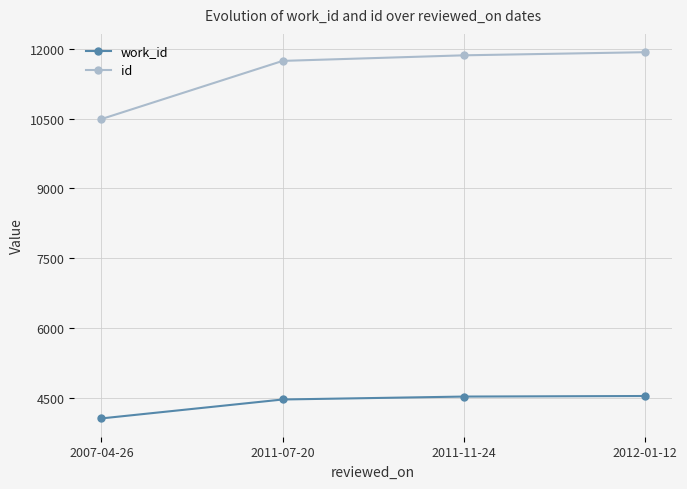

Which category has the lowest value in the id series?

2007-04-26